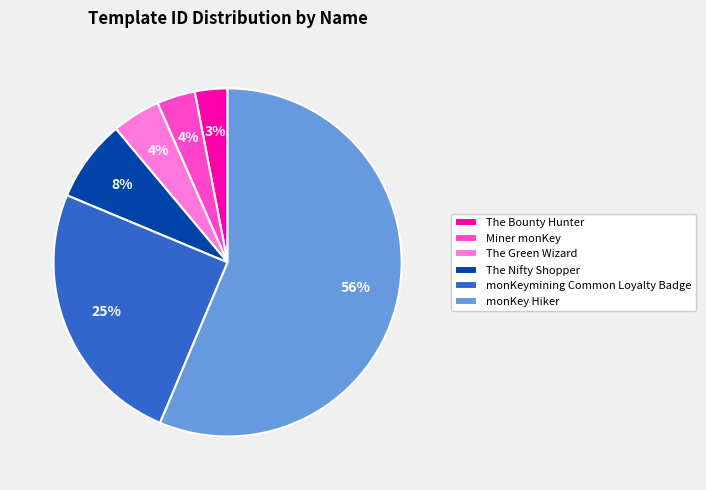

How many slices are in this pie chart?

6